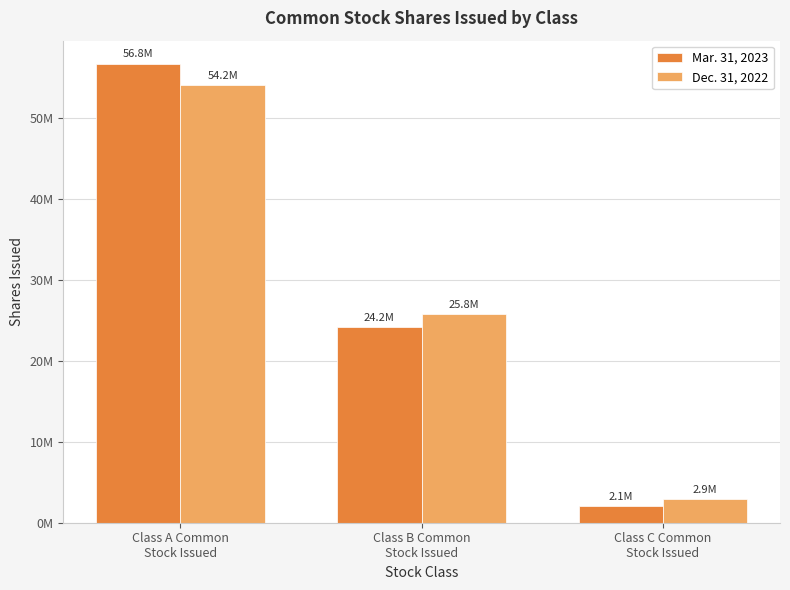

What is the difference between the Dec. 31, 2022 values at Class B Common
Stock Issued and Class C Common
Stock Issued?

22939205